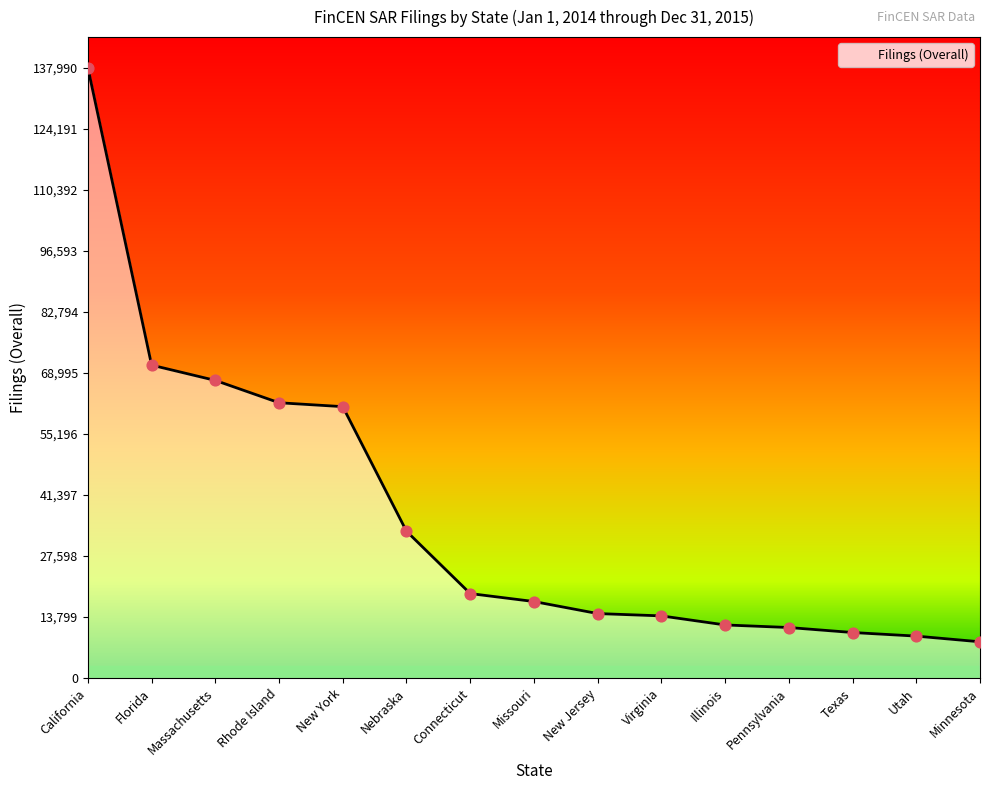

Approximately how many times larger is the value at Massachusetts compared to Virginia?

4.8